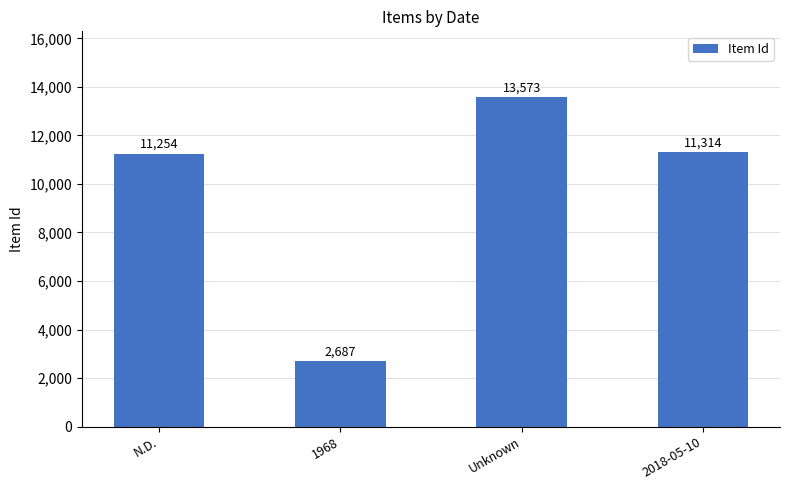

The value at N.D. is 2682. True or false?

False